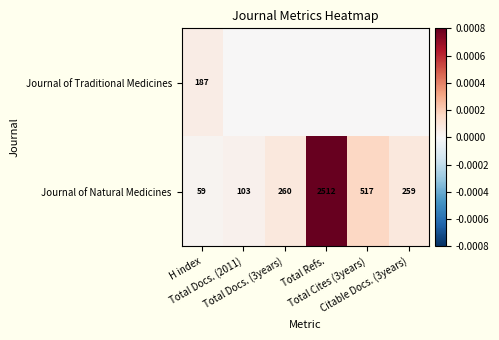

What is the difference between the maximum and second lowest values in the Journal of Natural Medicines series?

2409